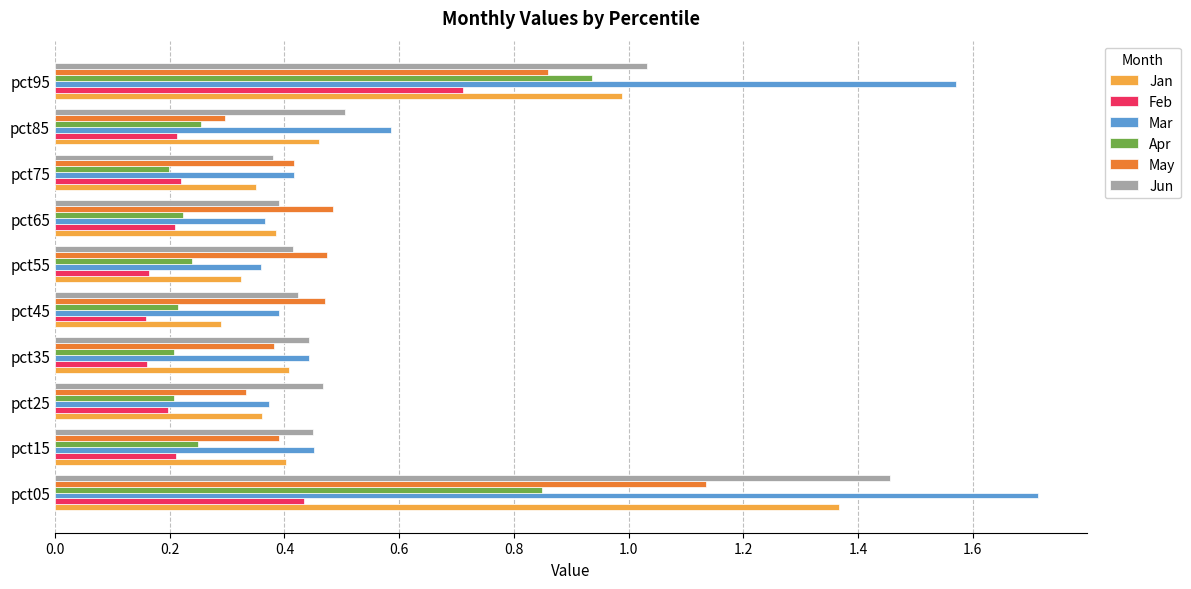

What is the highest value of the Feb series?

0.7